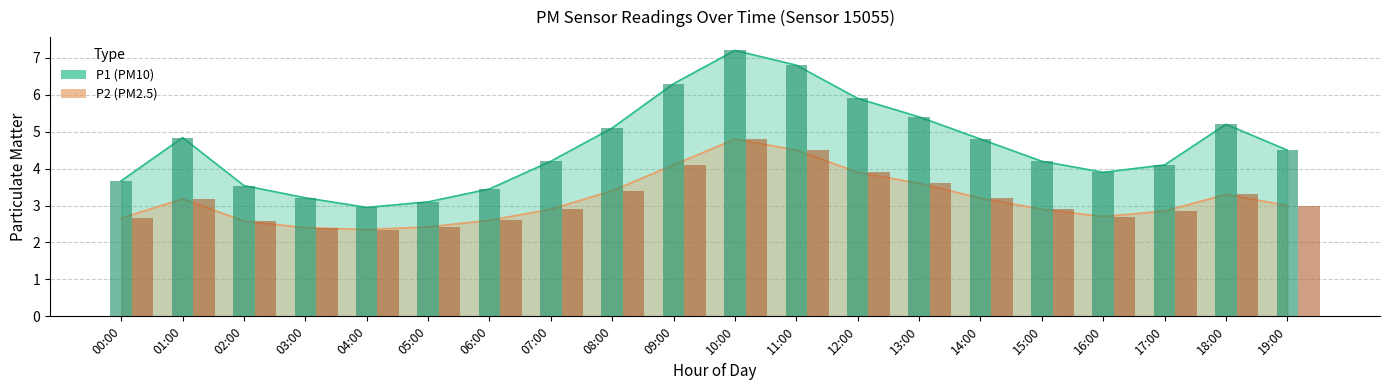

What is the difference between the highest and lowest values at 18:00?

1.9